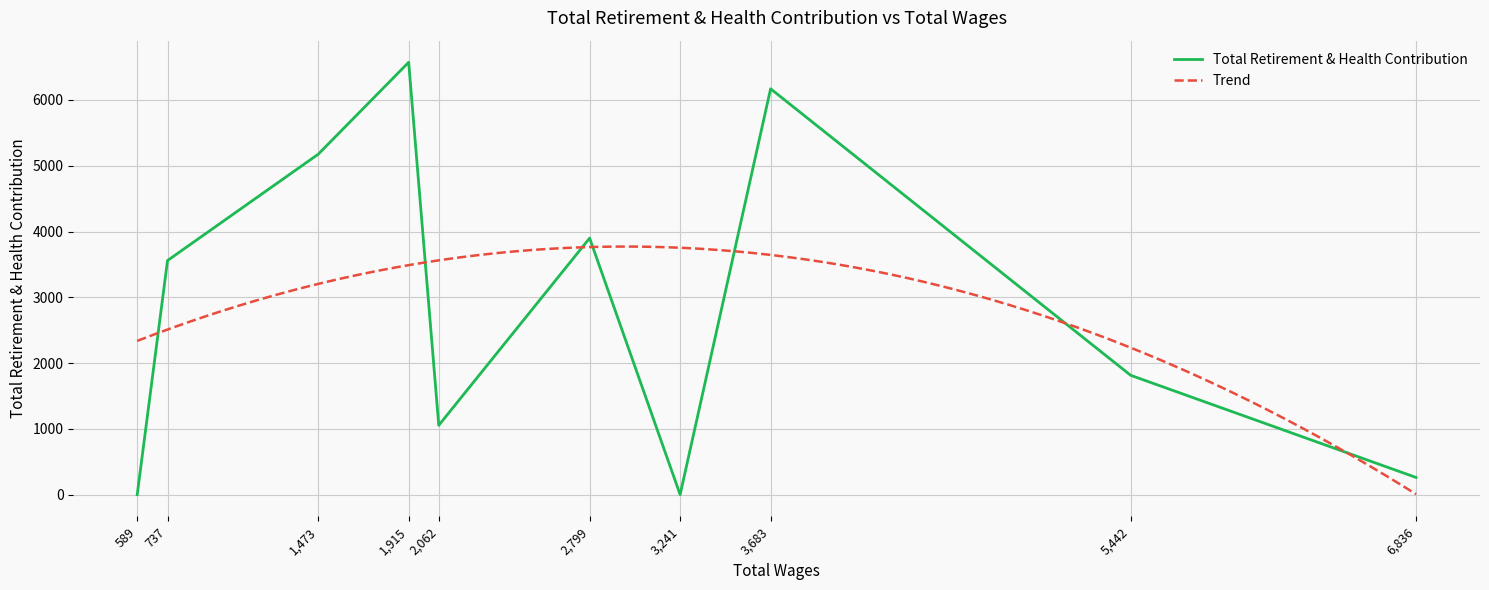

How many lines are shown in the chart?

1